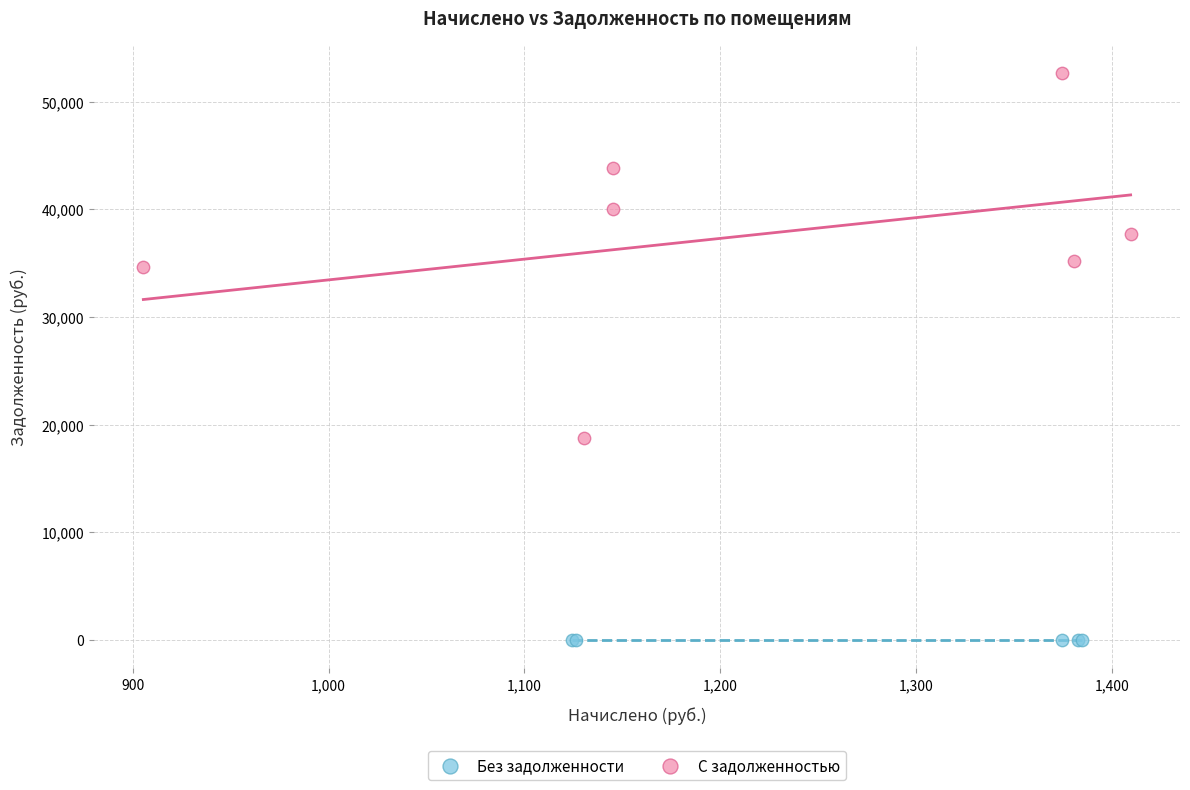

Which series reaches the maximum Y coordinate?

С задолженностью